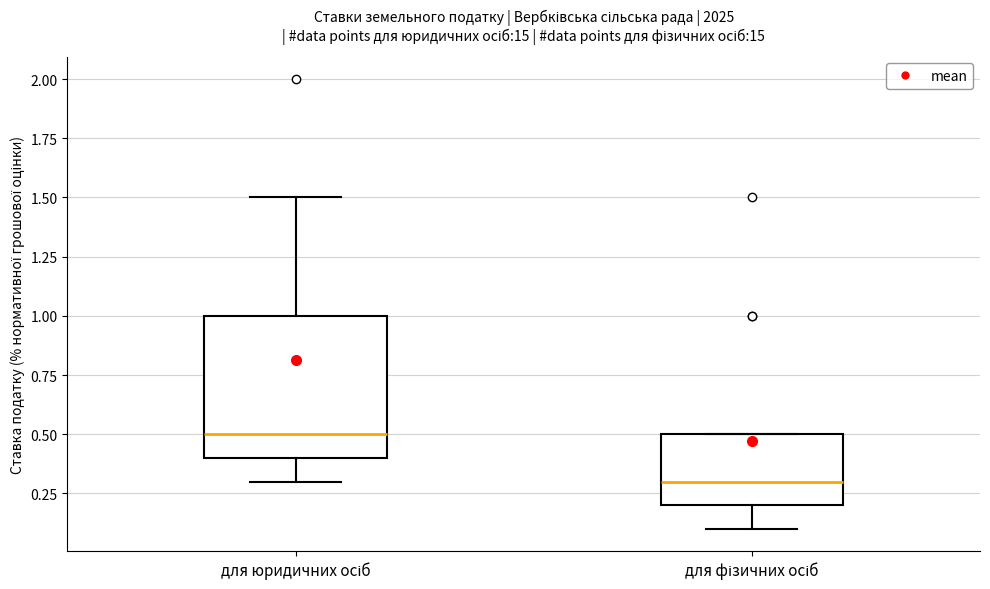

Comparing the boxes themselves (not the whiskers), which one is the tallest?

для юридичних осіб